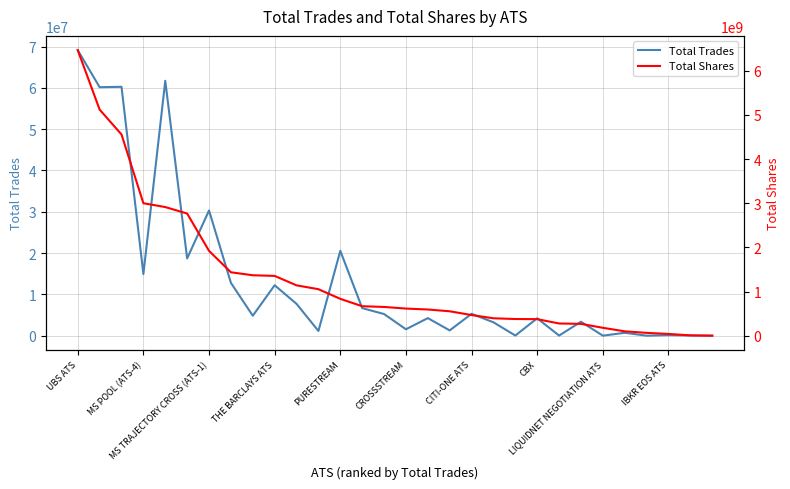

Between 22 and 29, which series saw the biggest shift?

Total Shares